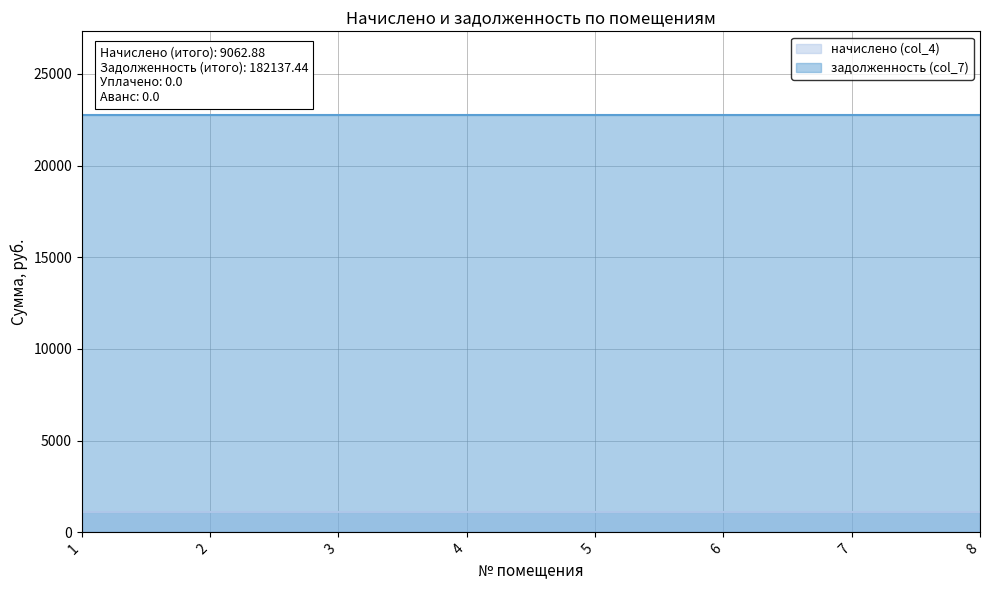

What is the average value of the начислено (col_4) series?

1132.9